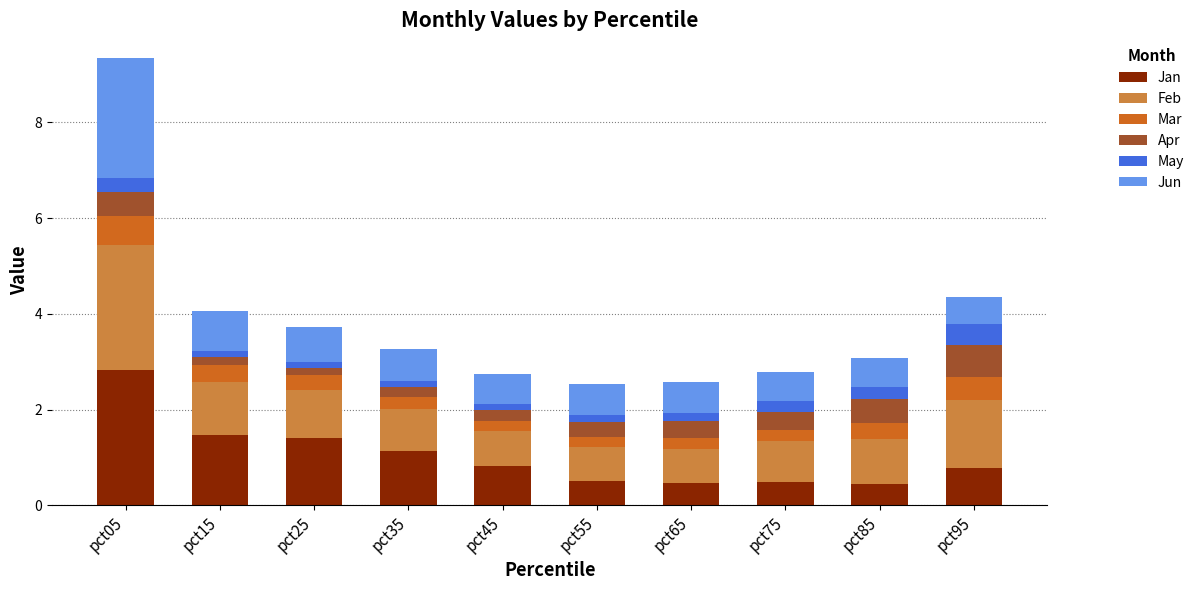

What is the lowest value of the Jan series?

0.4